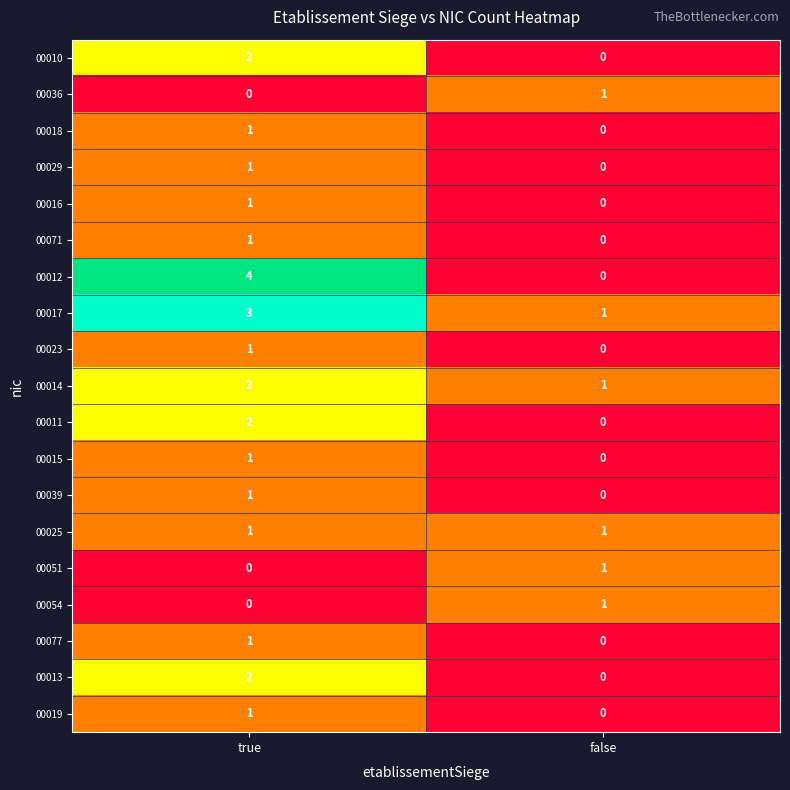

What is the total value across all series at true?

25